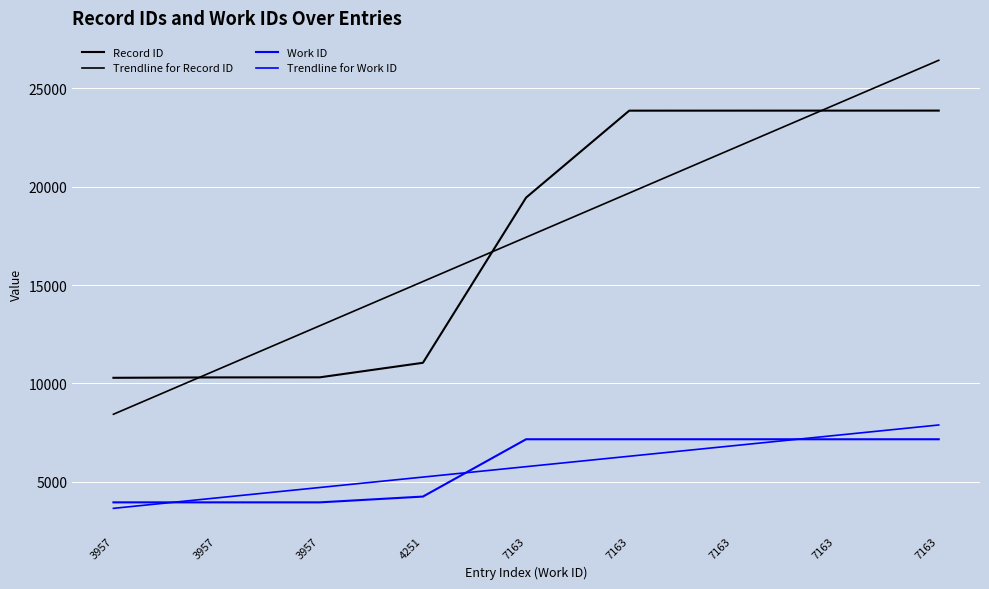

Does the chart display data point markers on the line(s)?

No